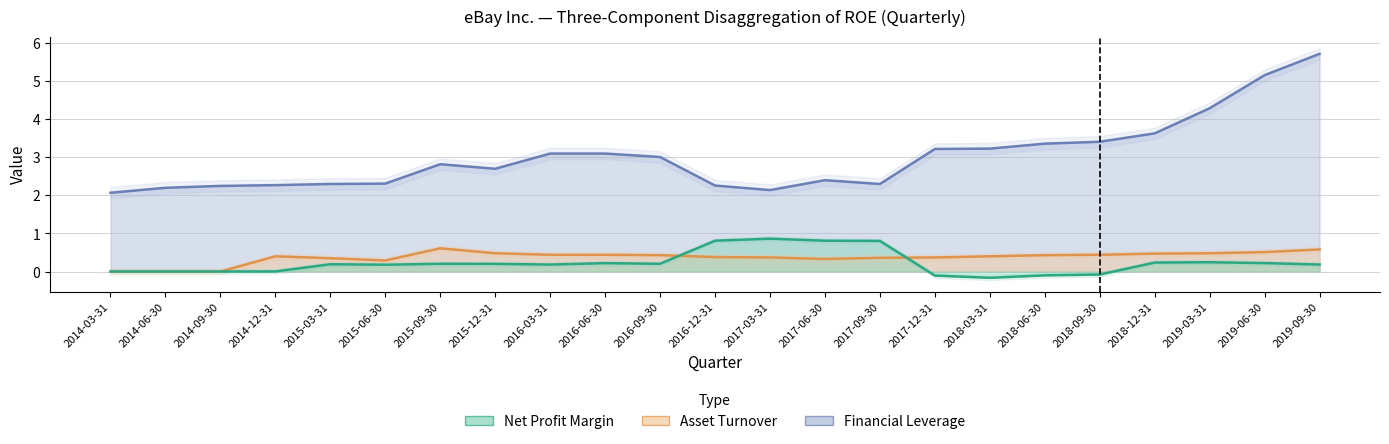

Which series has the largest total across all categories?

Financial Leverage